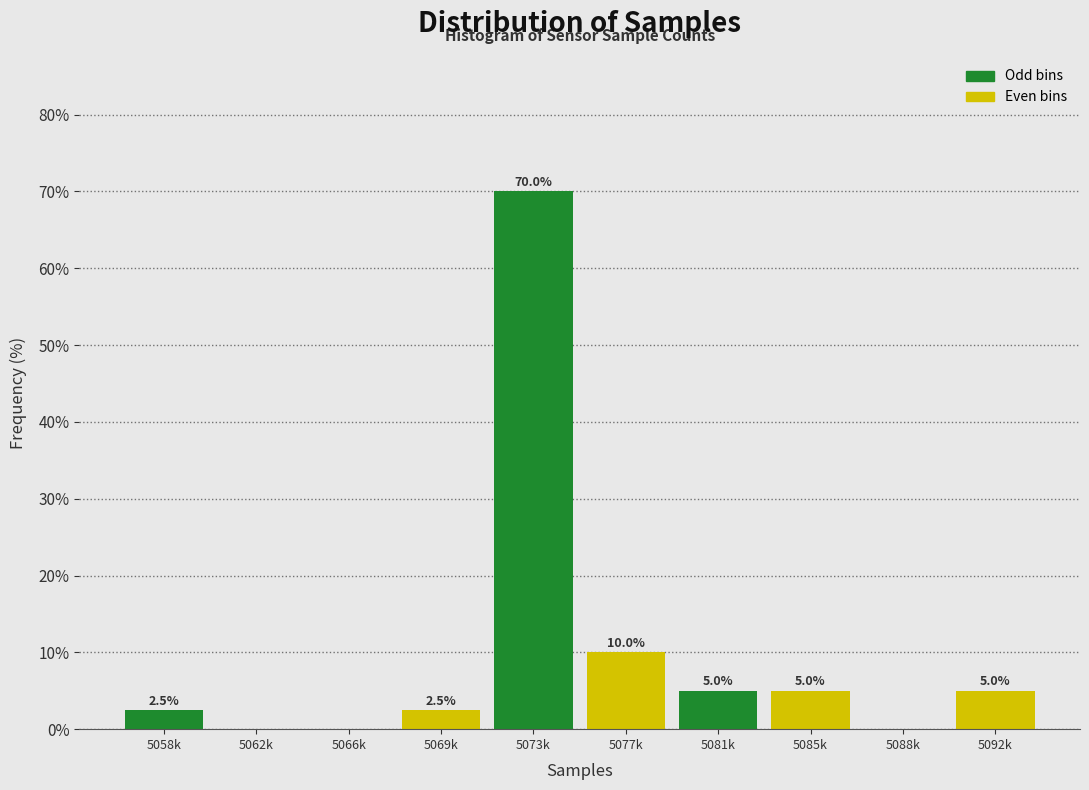

Reading left to right, transcribe all the data shown in this chart.

5058k=2.5	5062k=0.0	5066k=0.0	5069k=2.5	5073k=70.0	5077k=10.0	5081k=5.0	5085k=5.0	5088k=0.0	5092k=5.0